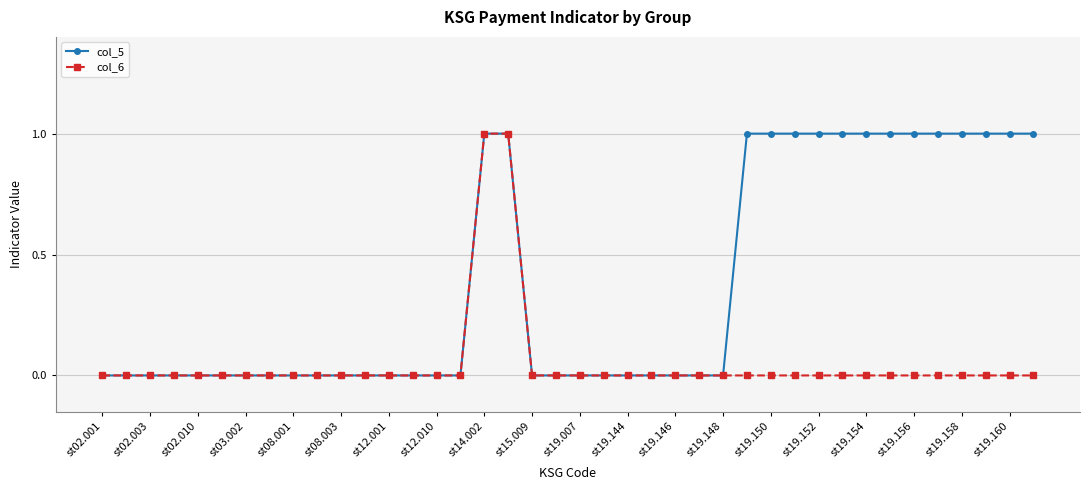

Which series has the largest total across all categories?

col_5